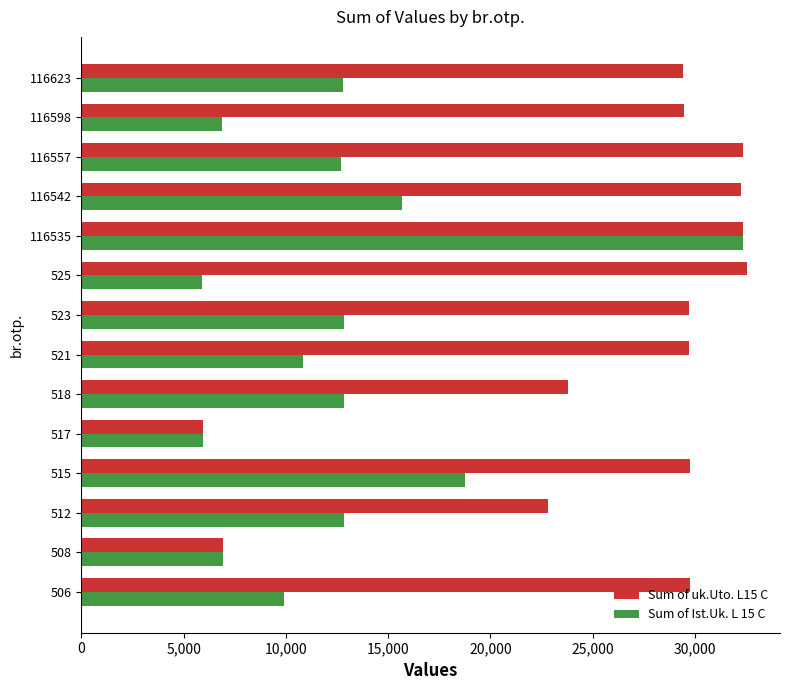

At which category is the sum across all series the highest?

116535